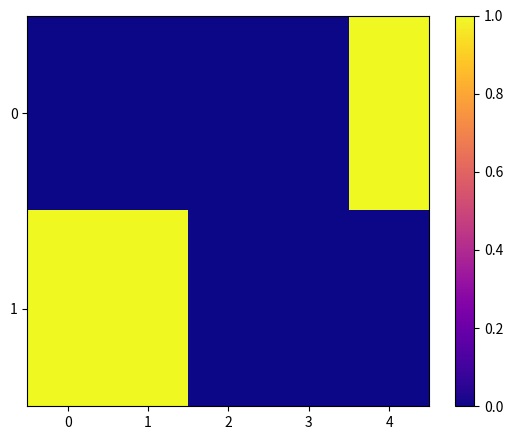

Rank the series at 0 from highest to lowest value.

1, 0